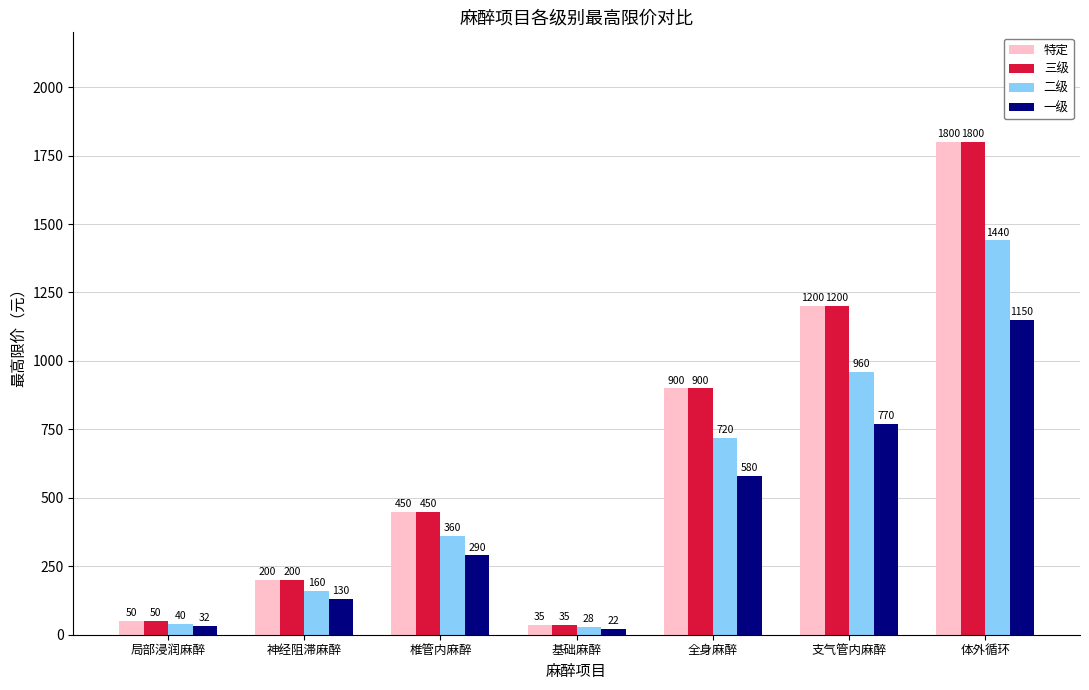

What is the value of the 二级 bar at the 5th from the left?

720